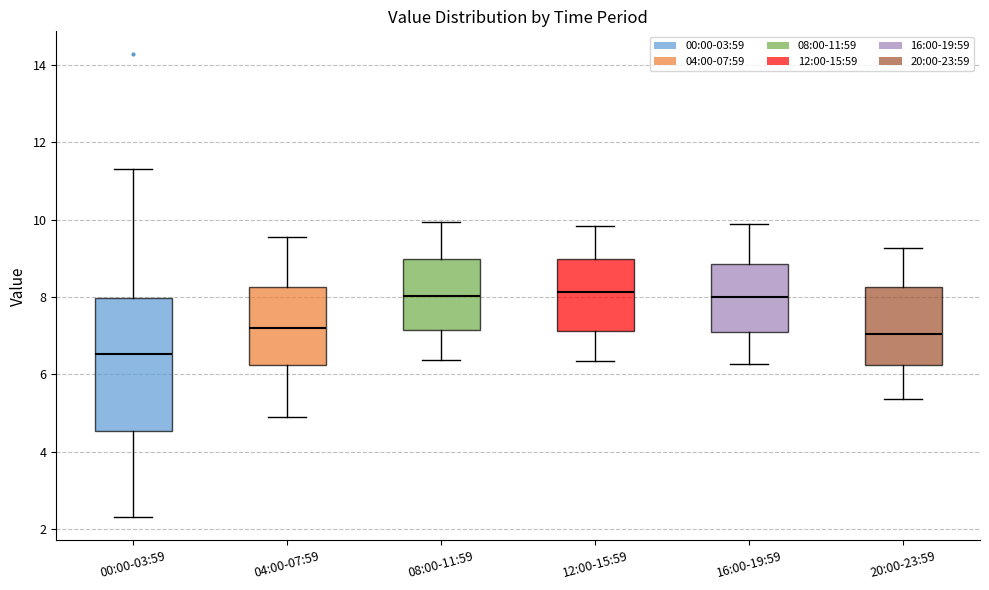

Comparing the boxes themselves (not the whiskers), which one is the tallest?

00:00-03:59